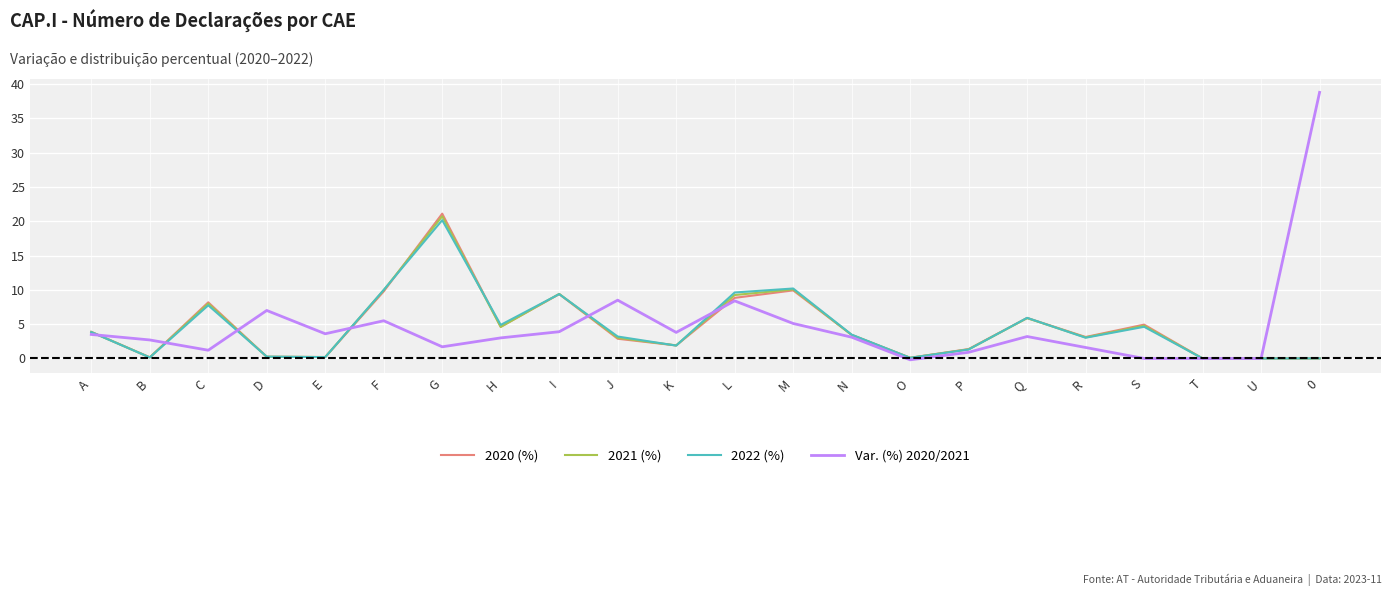

What value does the 2021 (%) series have at O?

0.1